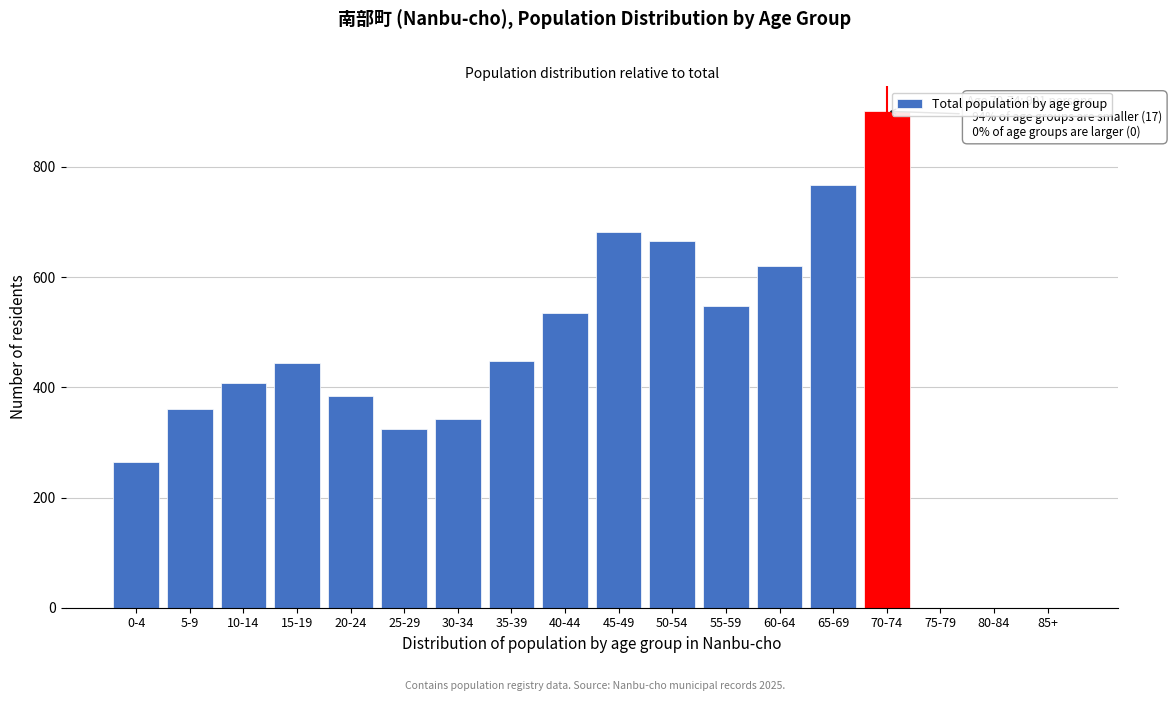

What is the sum of all values?

7695